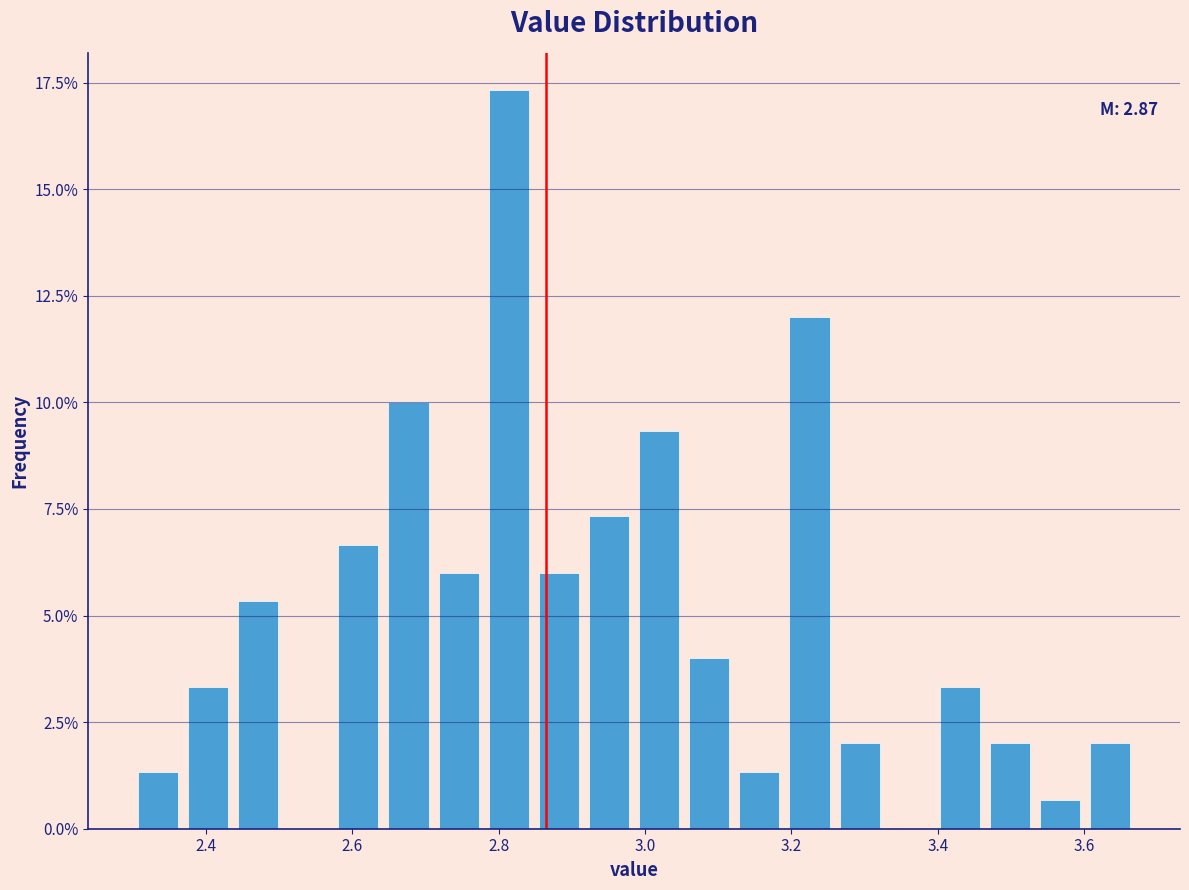

Around what value on the x-axis is the tallest bar? Give the approximate position of its centre, as read against the axis.

2.82